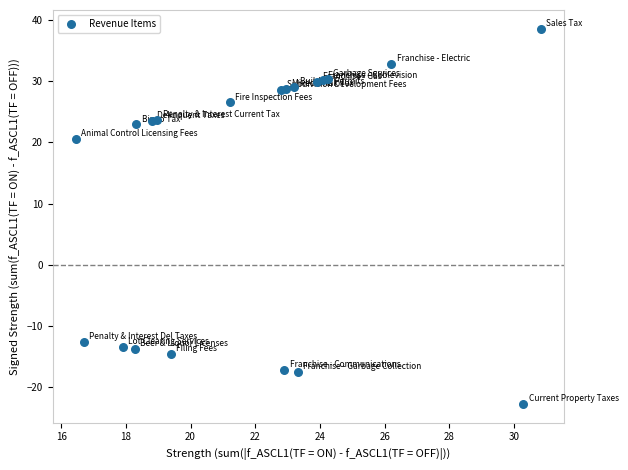

What Y value in the scatter plot is closest to 7?

20.6